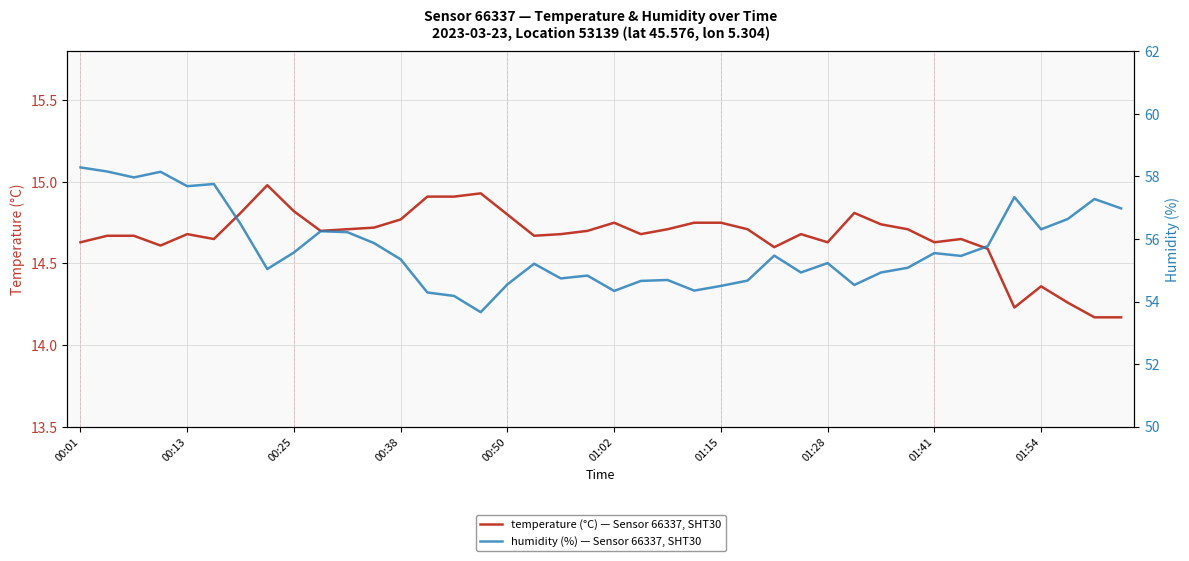

What is the maximum value shown in the chart?

58.3